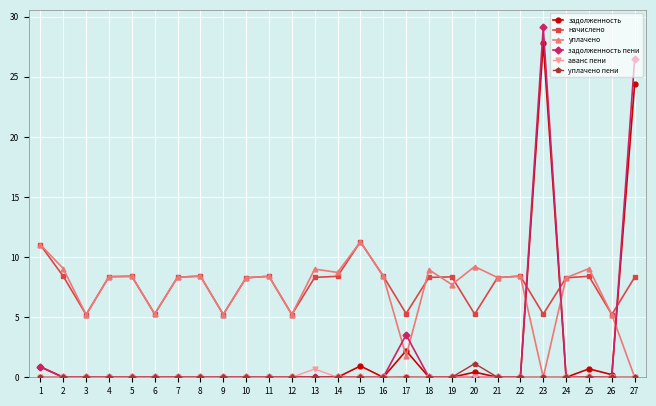

What are all the series names shown in the legend?

задолженность, начислено, уплачено, задолженность пени, аванс пени, уплачено пени